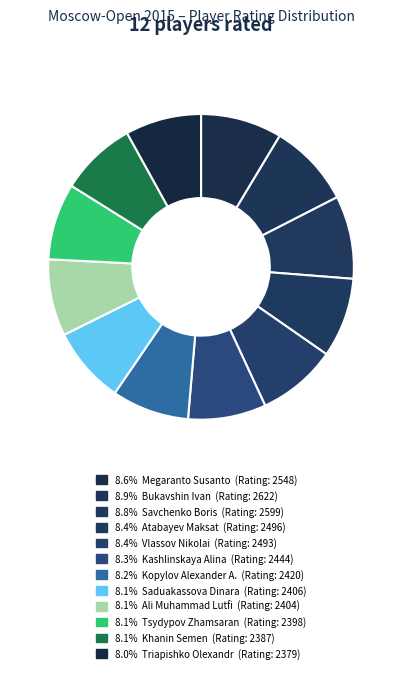

To the nearest percent, what is the difference between the largest and smallest slice percentages?

1%